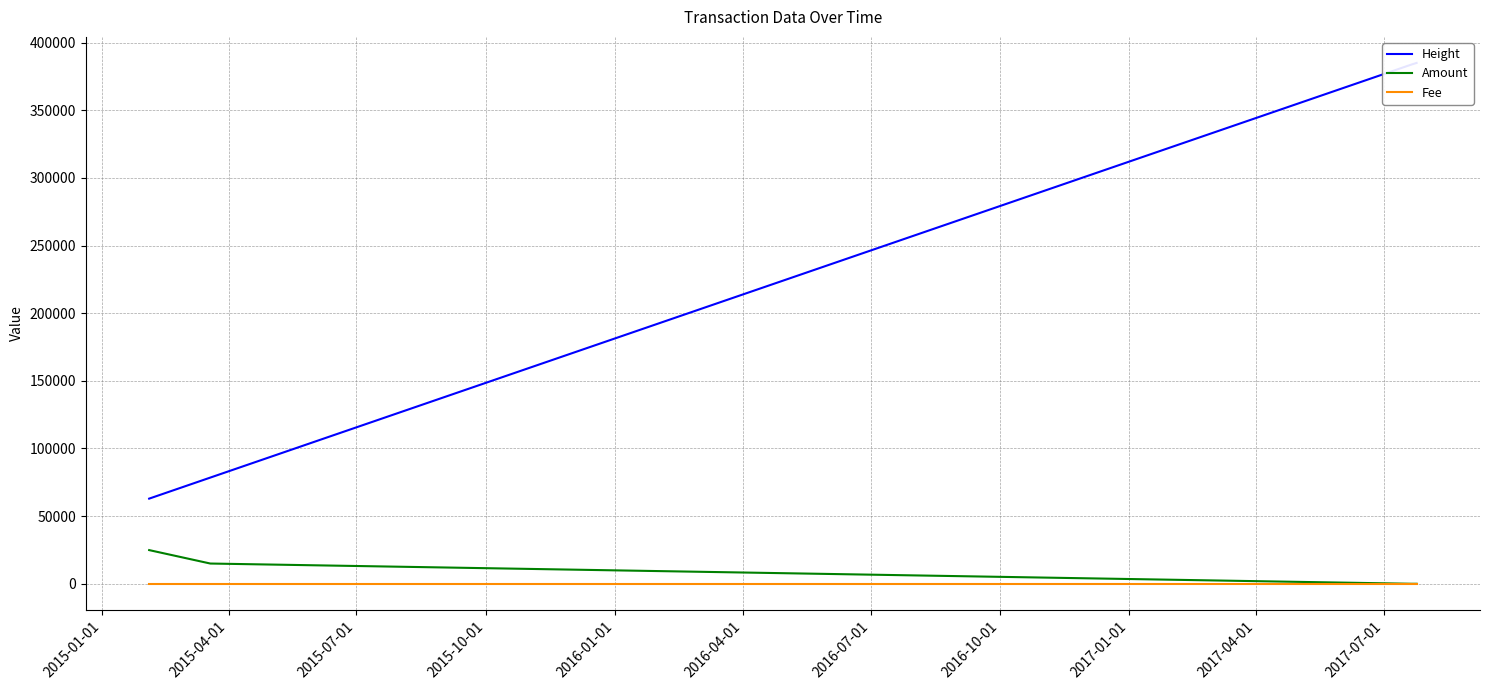

True or false: Fee and Amount intersect in this chart.

True